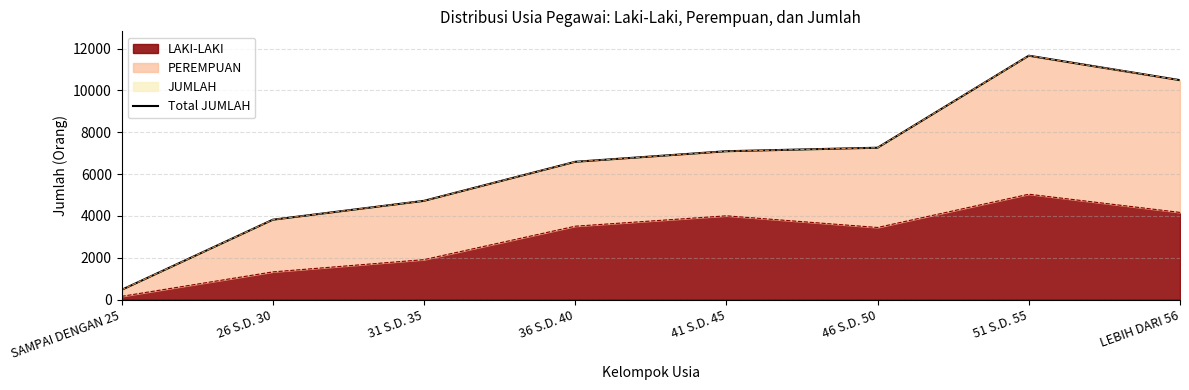

At which label does the data first exceed 7094?

46 S.D. 50